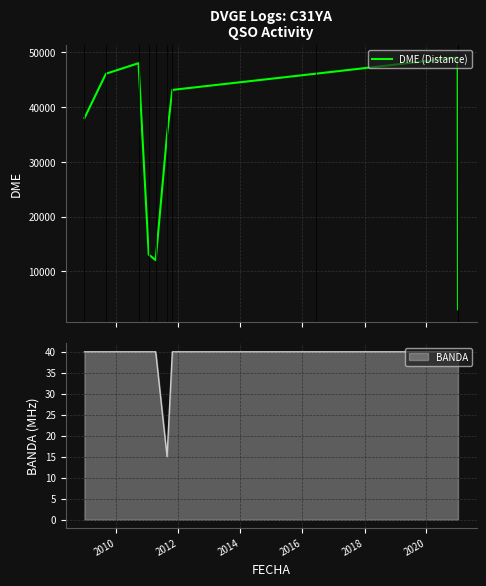

What is the average value?

33364